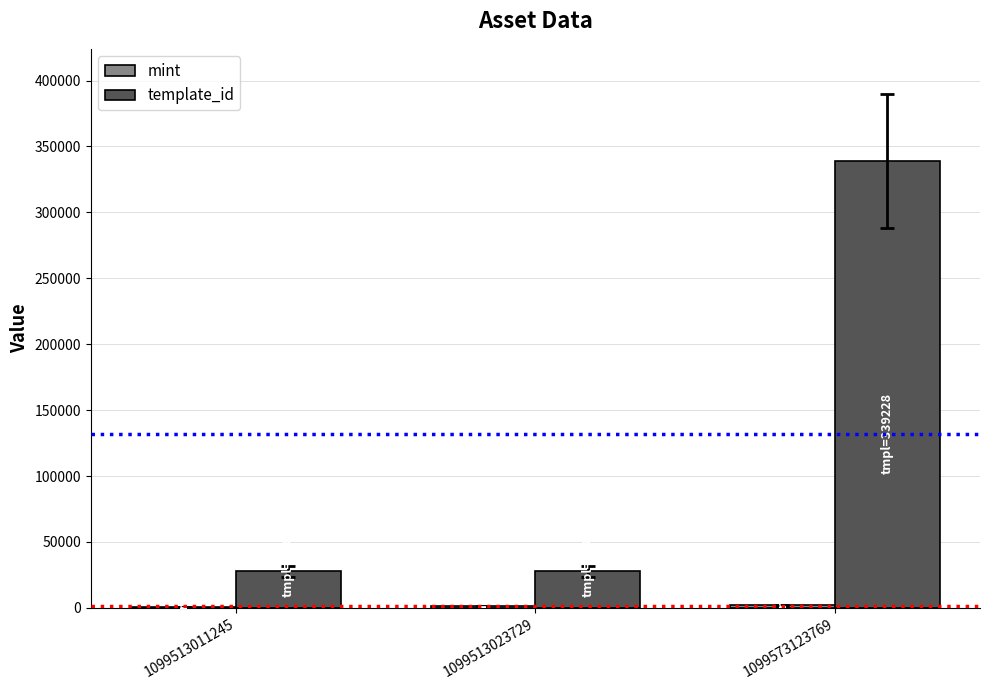

What is the maximum value shown in the chart?

339228